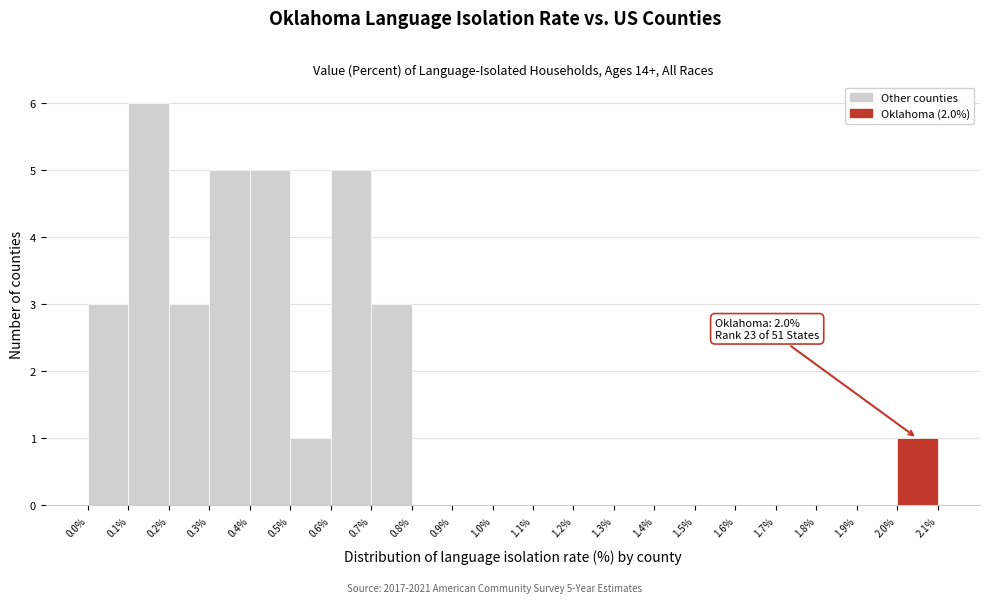

Over which range of the x-axis is the bar tallest?

0.1% to 0.2%